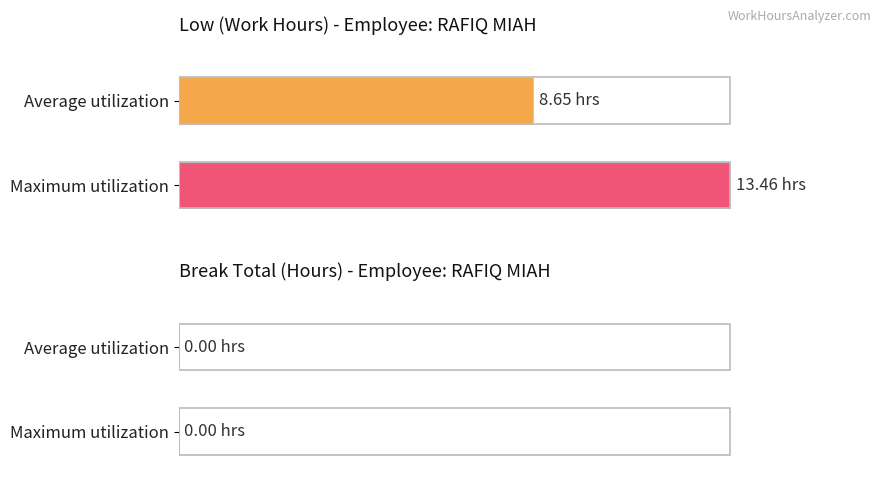

The Low series shows 16.2 at 14. True or false?

False